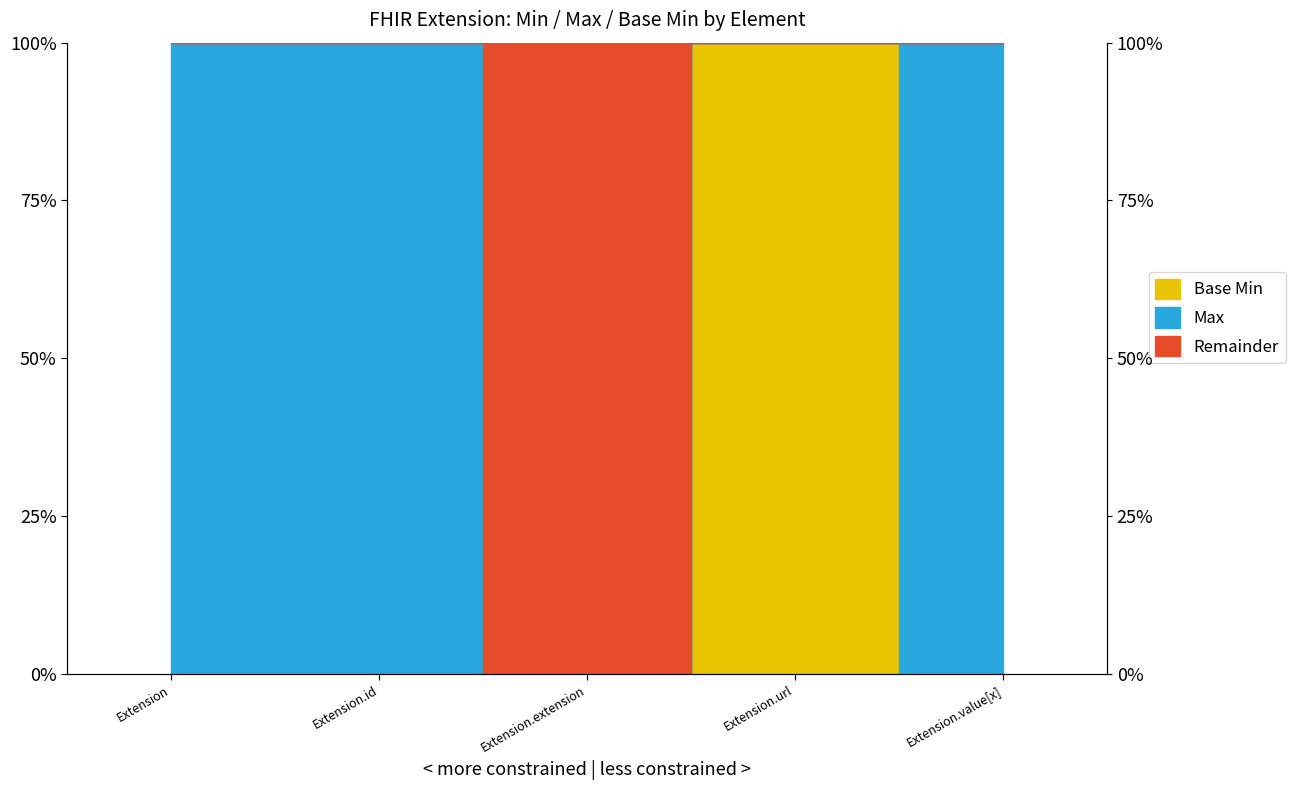

True or false: Base Min has more than 1 interior local peaks.

False